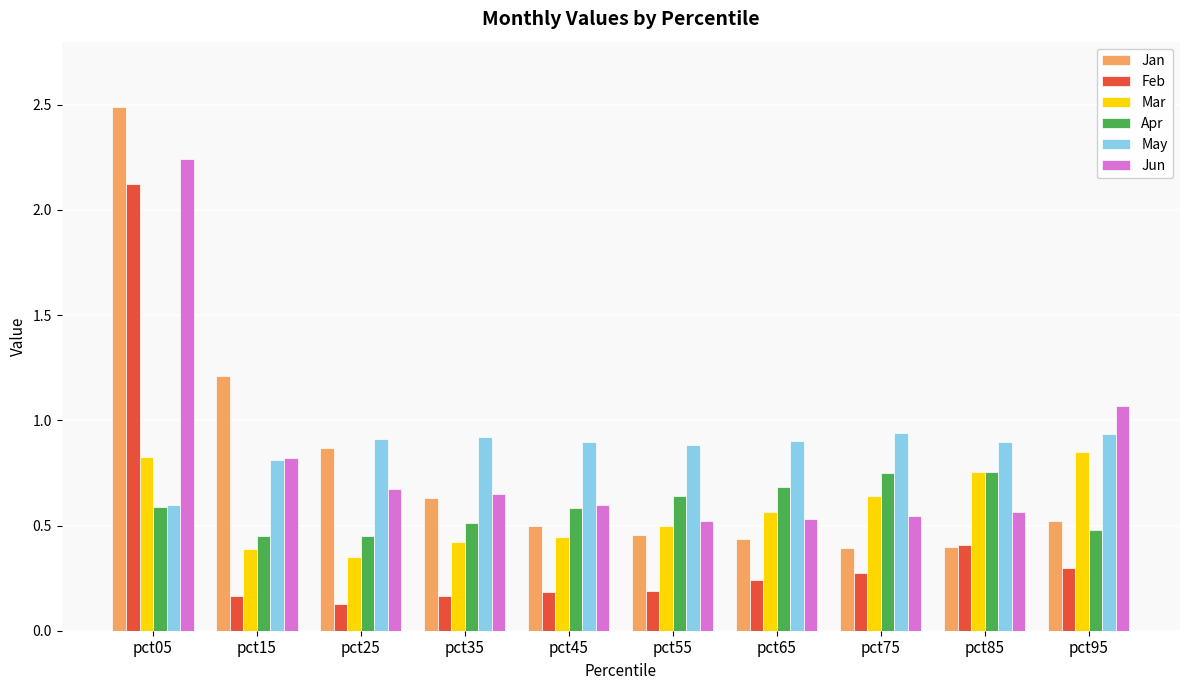

How many Mar values are between 0 and 1?

10